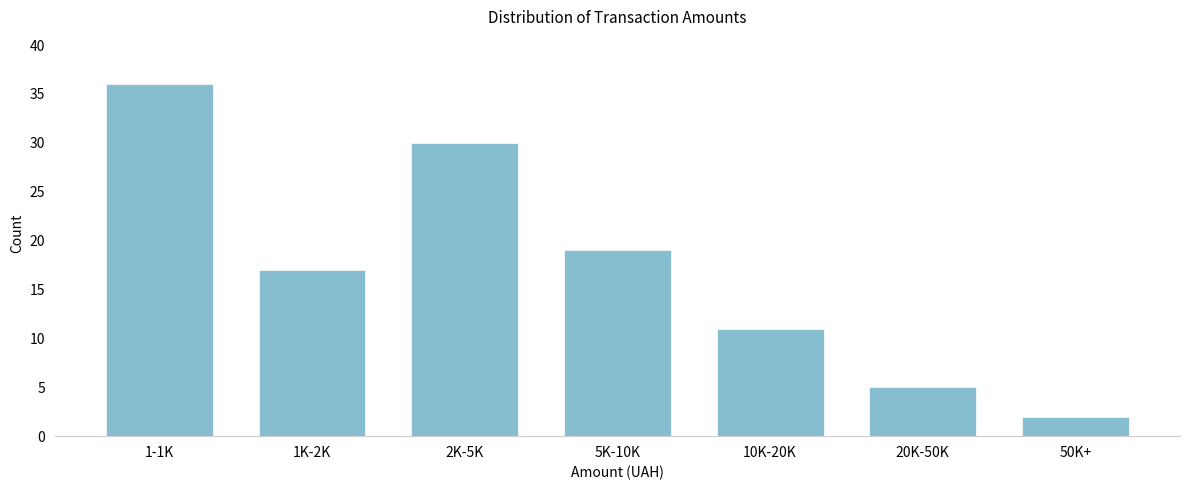

Reading left to right, what are all the values shown in this chart?

36	17	30	19	11	5	2